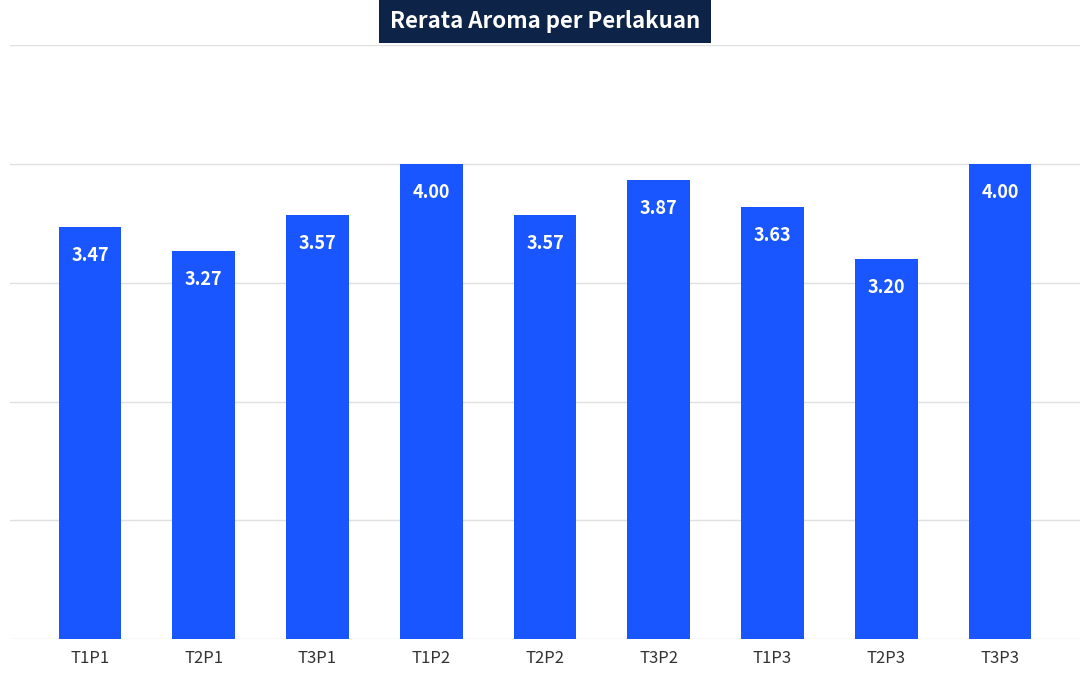

What is the sum of the values at T2P1 and T2P3?

6.5